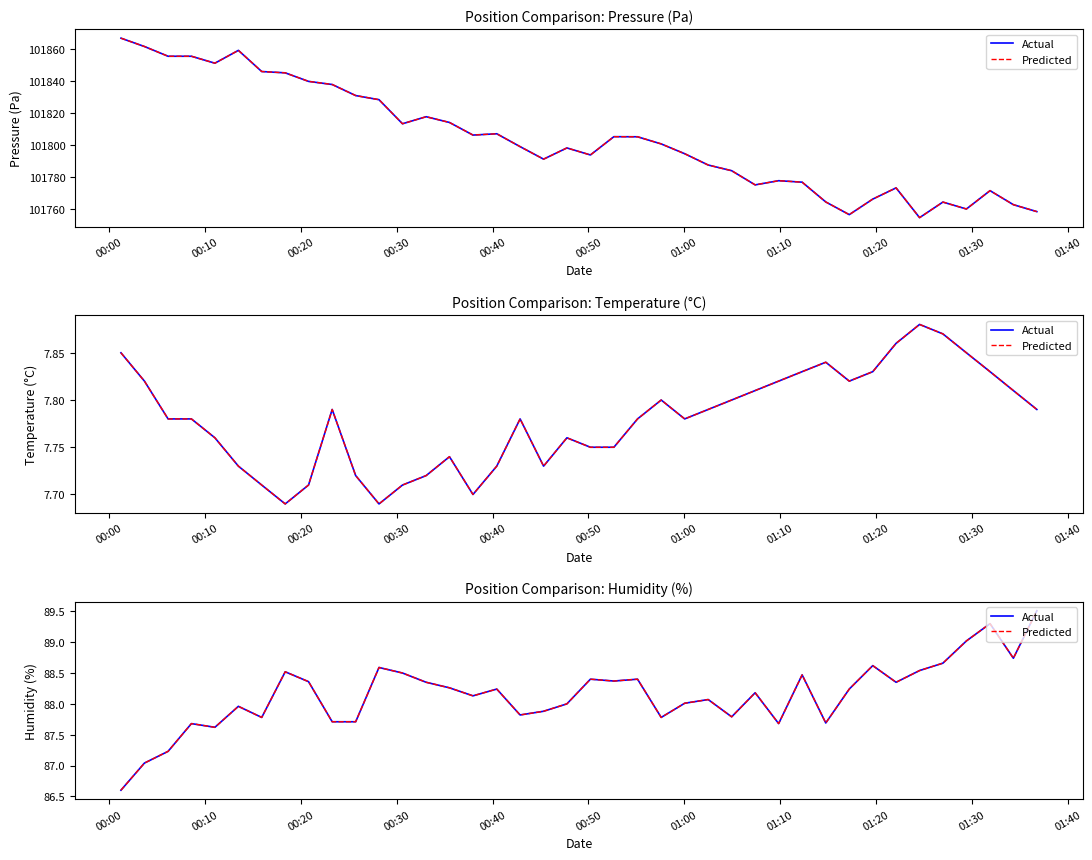

What is the minimum value for Actual?

86.6